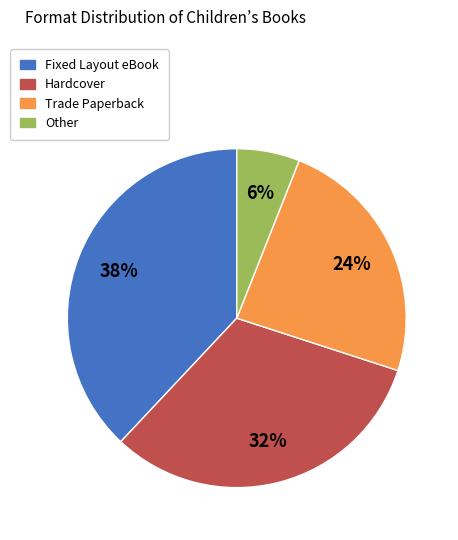

How many slices are in this pie chart?

4